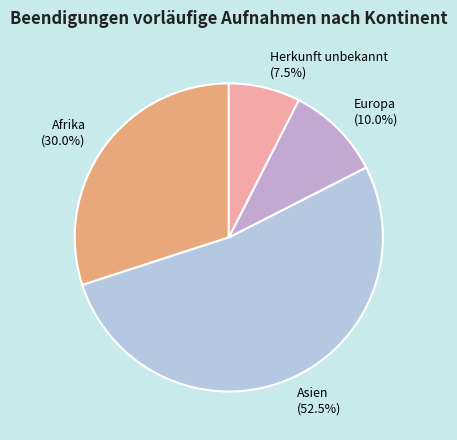

Rank the categories by value from highest to lowest.

Asien, Afrika, Europa, Herkunft unbekannt